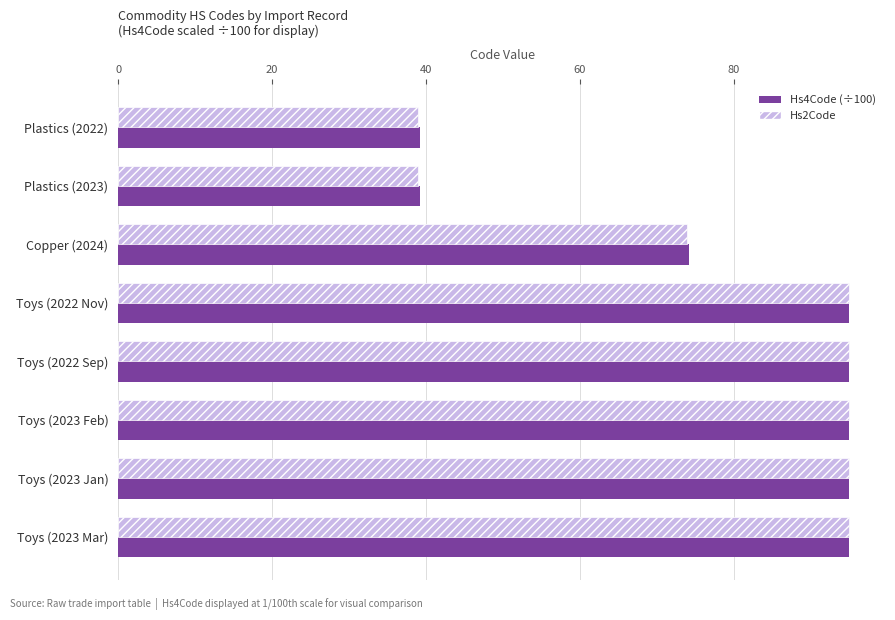

Is the value of Hs4Code (÷100) at Plastics (2023) greater than the value of Hs2Code at Copper (2024)?

No